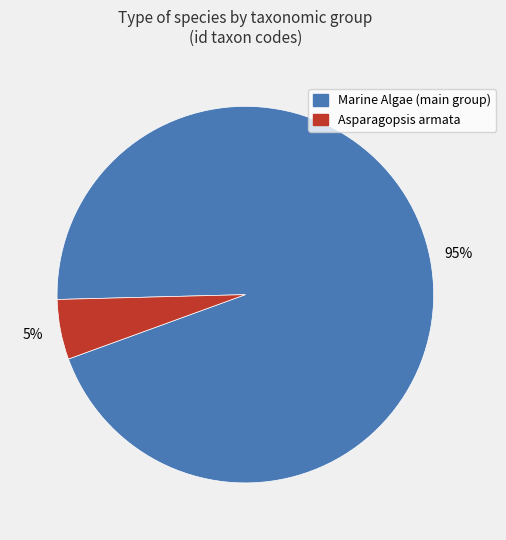

How many slices are in this pie chart?

2